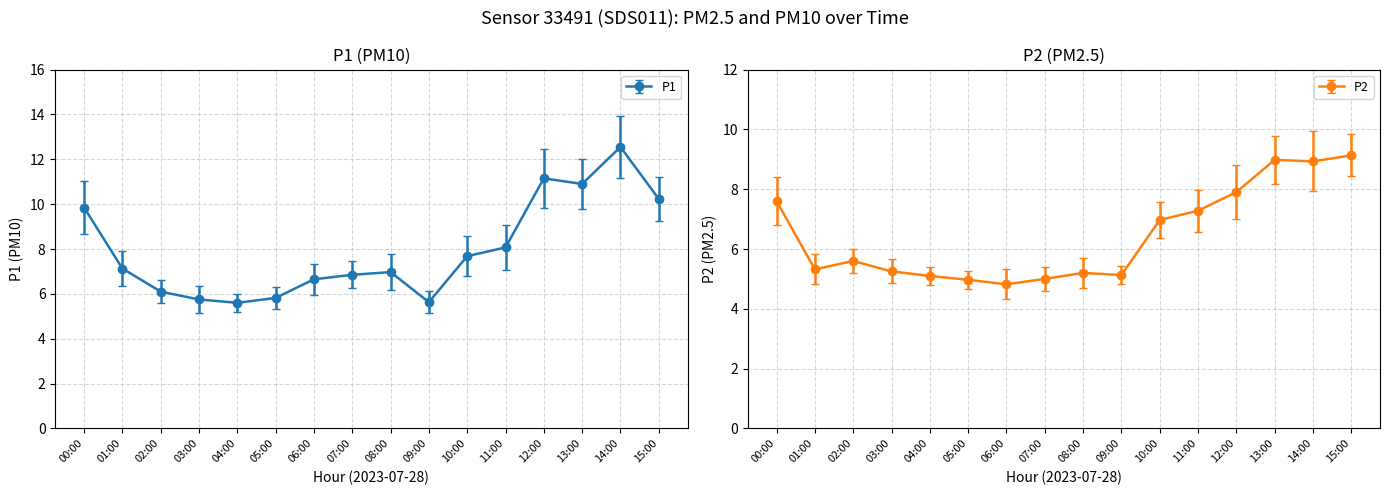

List the series in order of their overall mean, lowest first.

P2, P1